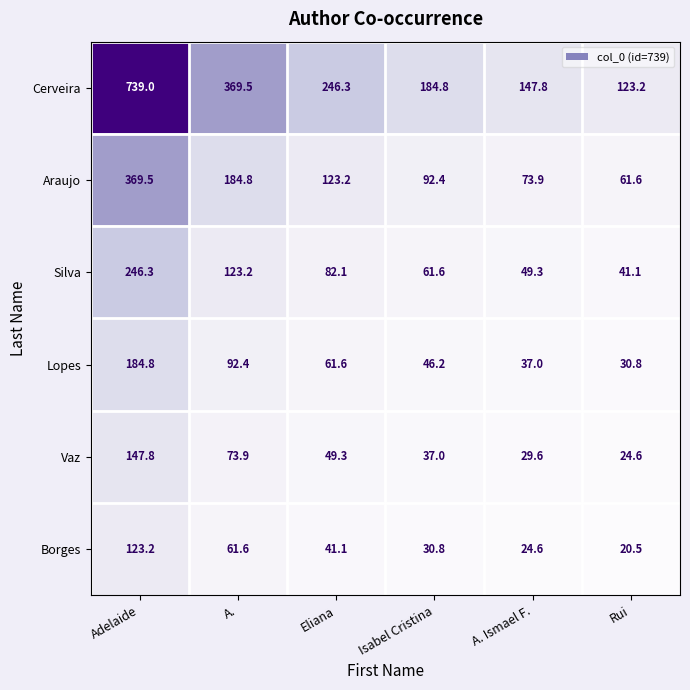

Between A. Ismael F. and Rui, which series saw the biggest shift?

Cerveira